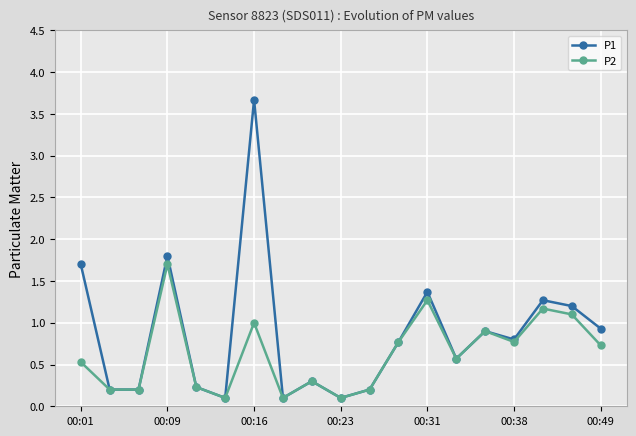

Which series has the largest range (max minus min)?

P1